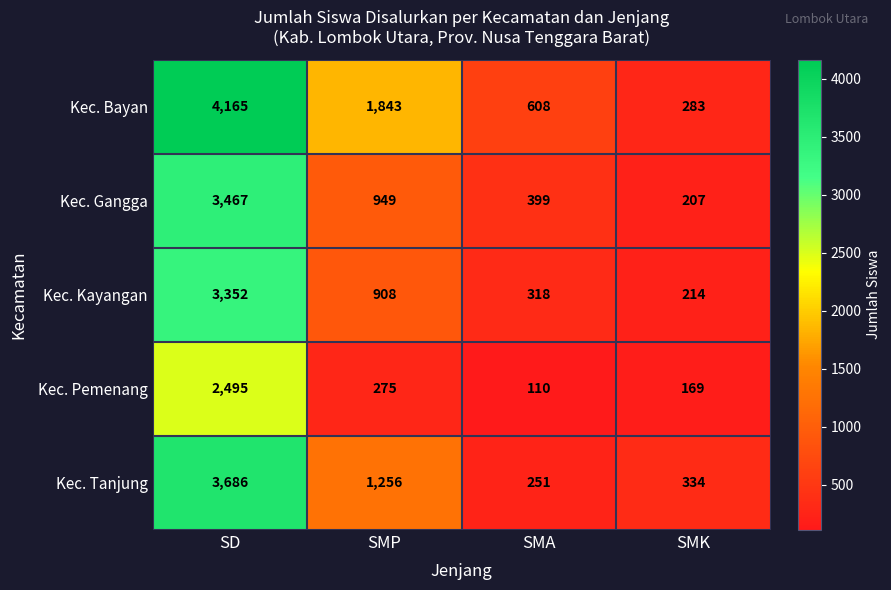

What is the spread (max minus min) of values at SMP?

1568